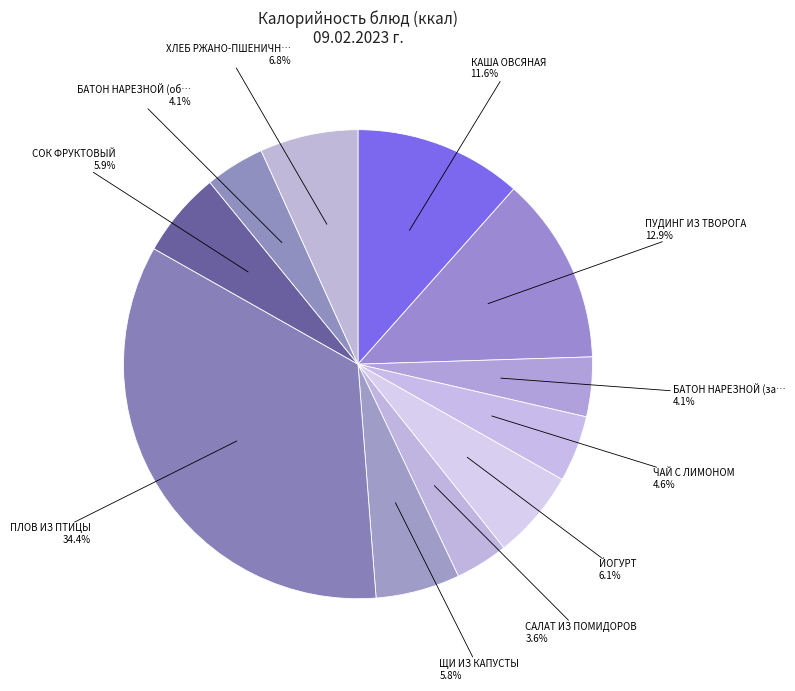

Is there a majority slice in this chart?

No